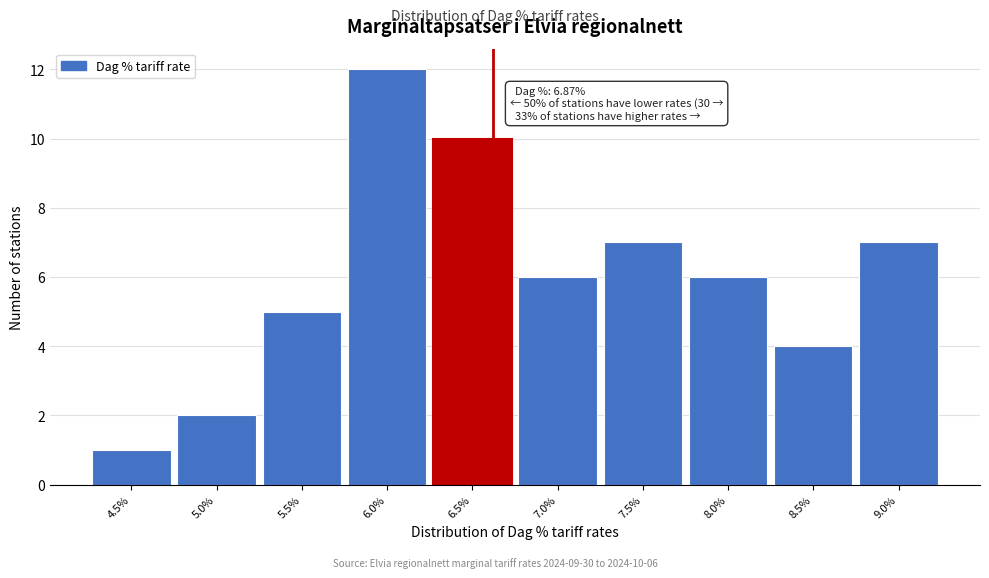

Reading left to right, list all the values displayed in this chart.

1	2	5	12	10	6	7	6	4	7